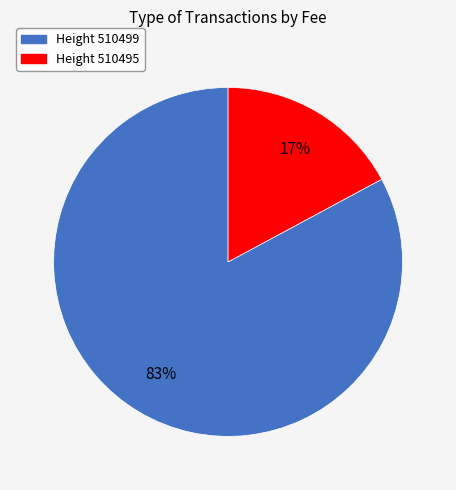

Combined, do Height 510495 and Height 510499 account for over 50%?

Yes